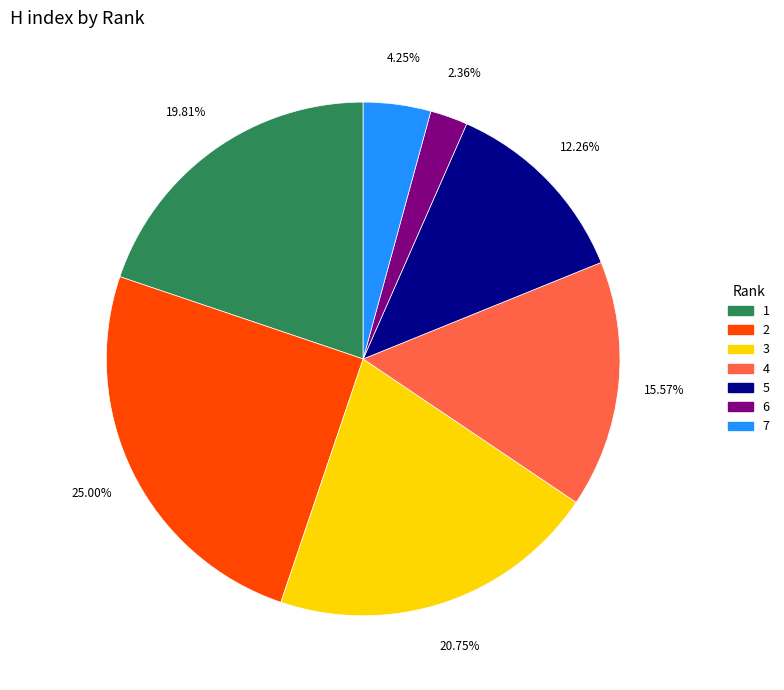

Is 7 the majority of the pie?

No